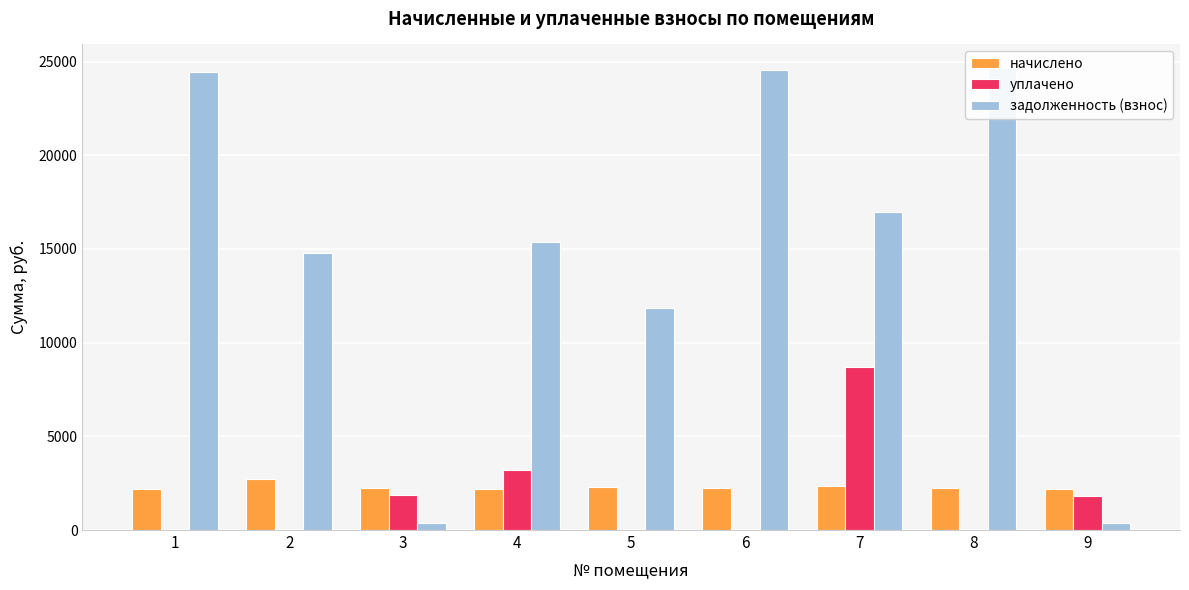

Is the value of задолженность (взнос) at 6 greater than the value of уплачено at 6?

Yes